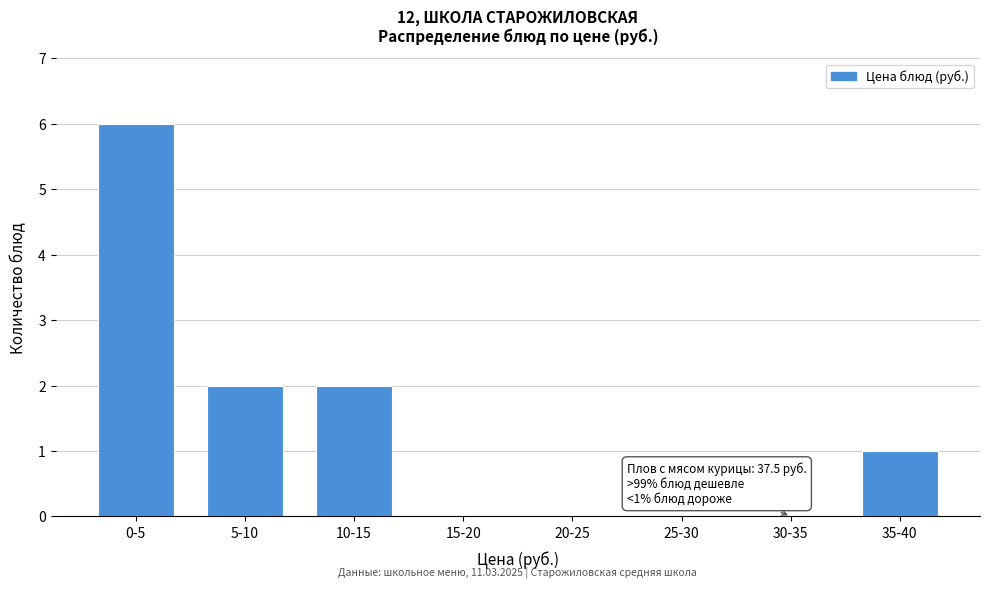

Reading left to right, what are all the values shown in this chart?

0-5=6	5-10=2	10-15=2	15-20=0	20-25=0	25-30=0	30-35=0	35-40=1